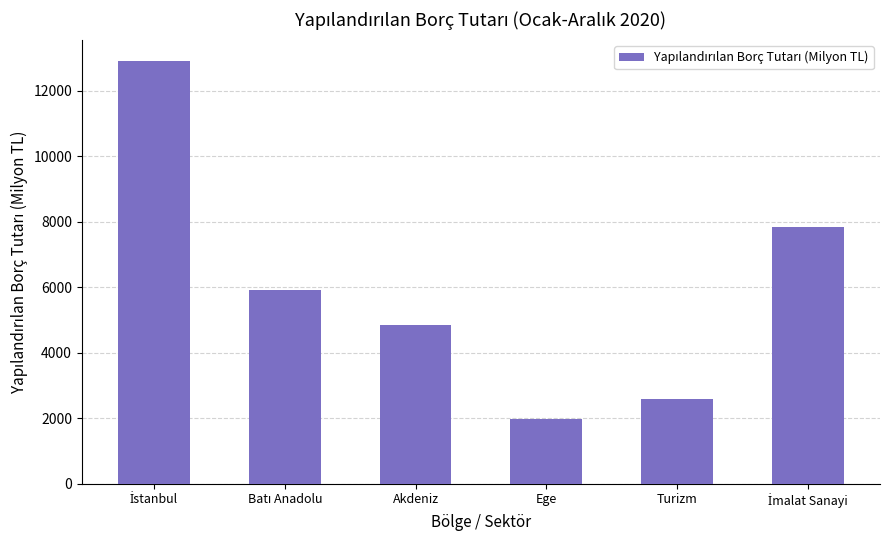

What is the ratio of the value at Ege to the value at Turizm?

0.8